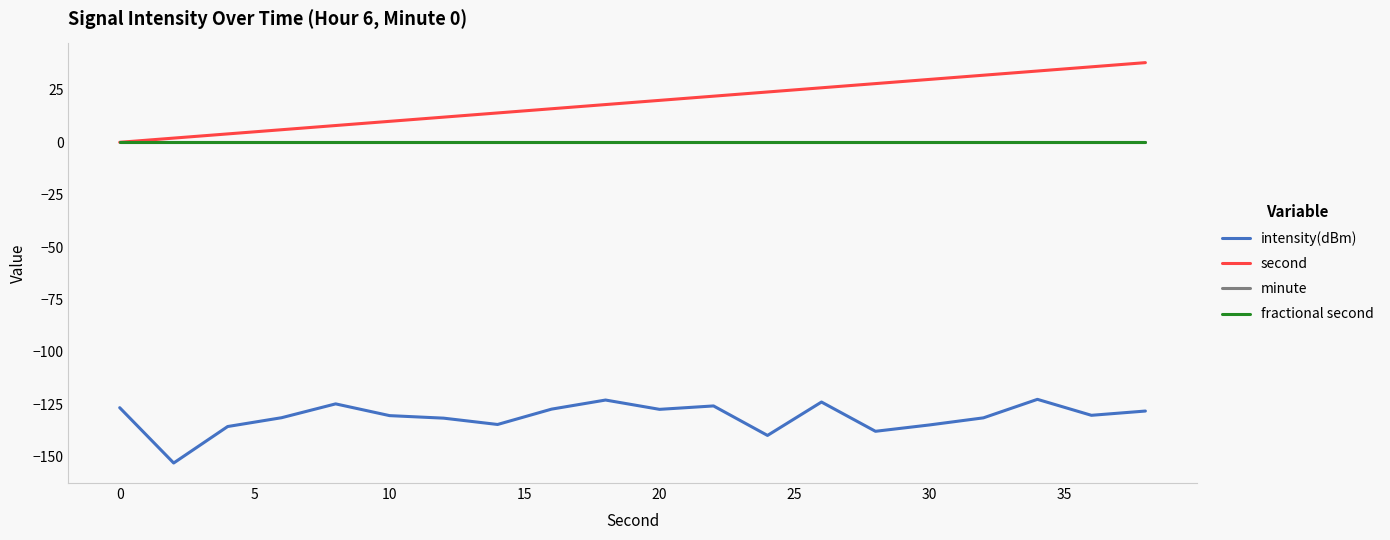

Reading left to right, transcribe all the data shown in this chart.

intensity(dBm): -126.6	-153.0	-135.6	-131.4	-124.8	-130.4	-131.6	-134.6	-127.3	-123.0	-127.4	-125.8	-139.8	-123.9	-137.9	-134.8	-131.5	-122.6	-130.2	-128.2
second: 0.0	2.0	4.0	6.0	8.0	10.0	12.0	14.0	16.0	18.0	20.0	22.0	24.0	26.0	28.0	30.0	32.0	34.0	36.0	38.0
minute: 0.0	0.0	0.0	0.0	0.0	0.0	0.0	0.0	0.0	0.0	0.0	0.0	0.0	0.0	0.0	0.0	0.0	0.0	0.0	0.0
fractional second: 0.0	0.0	0.0	0.0	0.0	0.0	0.0	0.0	0.0	0.0	0.0	0.0	0.0	0.0	0.0	0.0	0.0	0.0	0.0	0.0